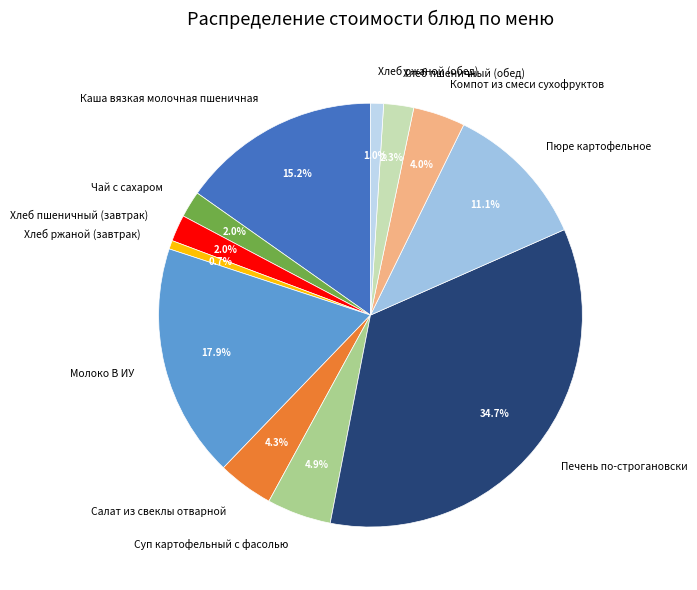

Combined, do Хлеб пшеничный (обед) and Салат из свеклы отварной account for over 50%?

No